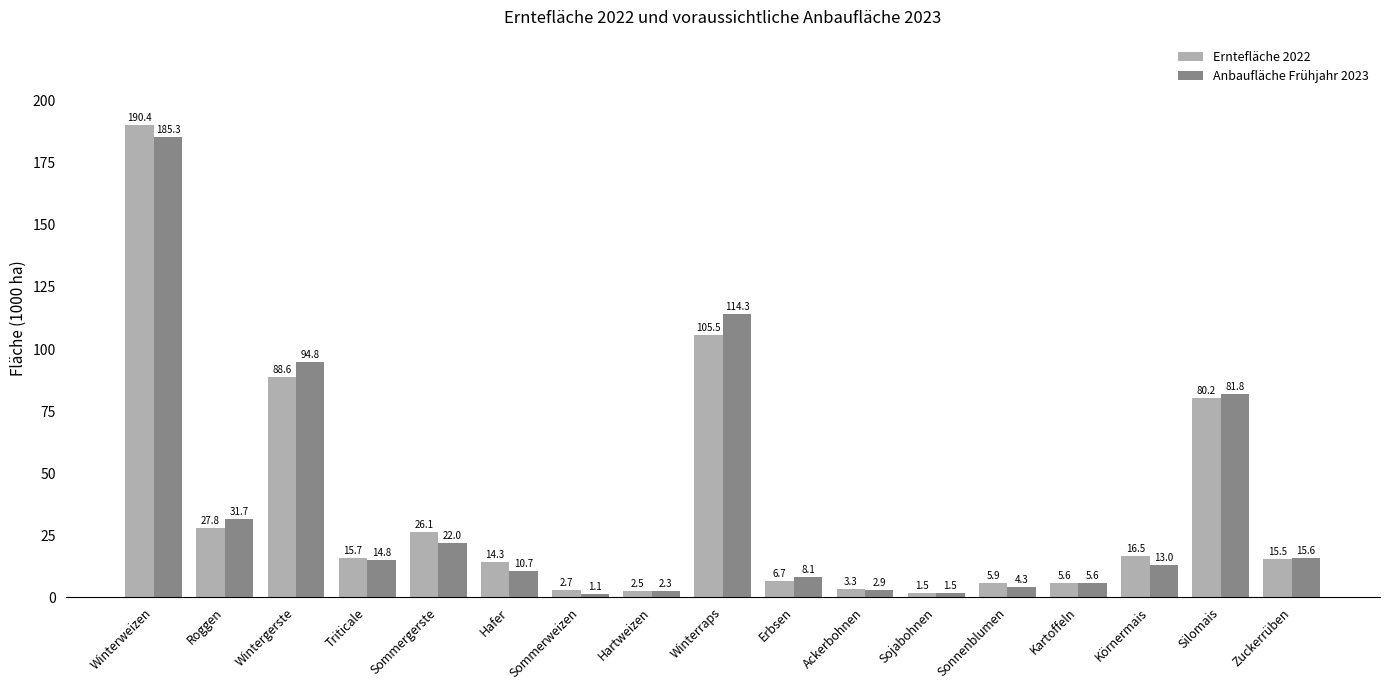

Does the chart contain stacked bars?

No